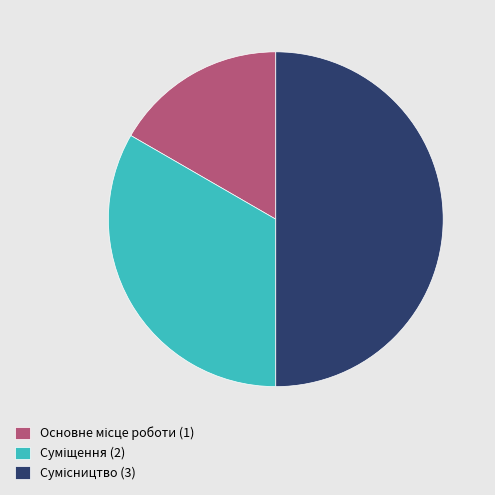

Which slice is the largest?

Сумісництво